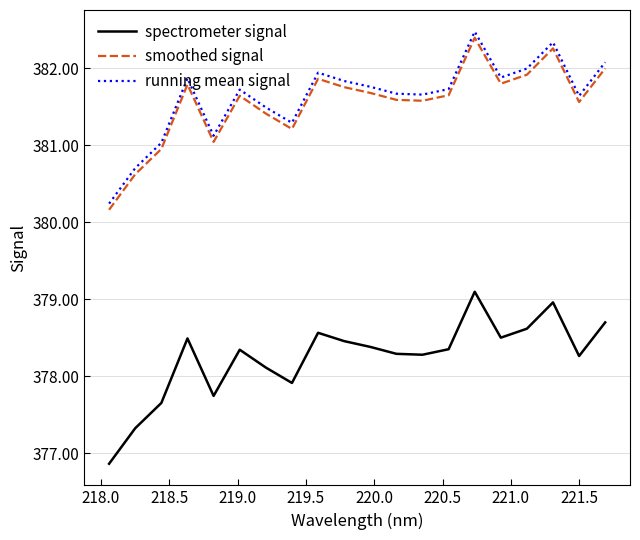

True or false: running mean signal and smoothed signal cross at least once.

False